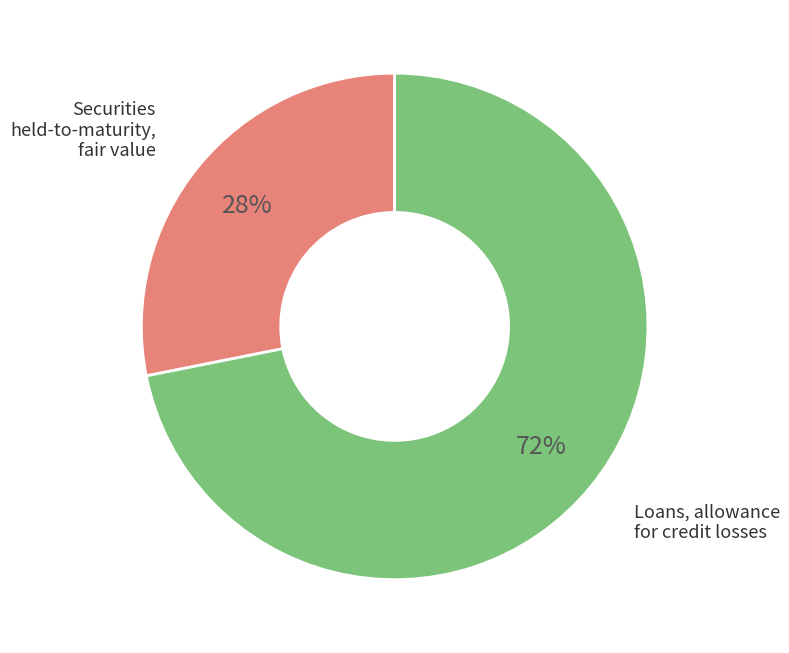

Does any single category account for the majority?

Yes